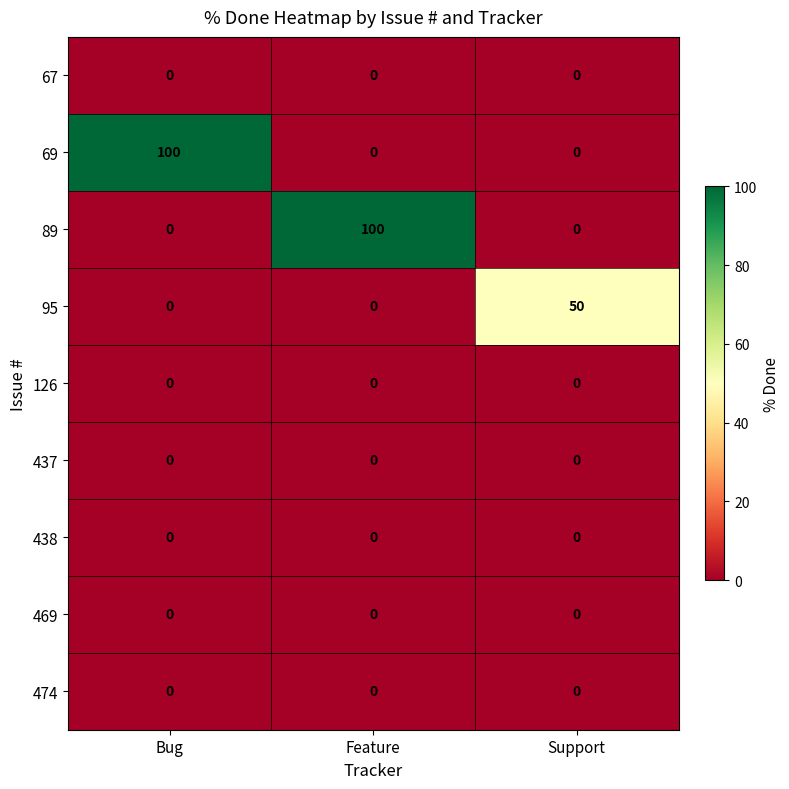

True or false: 67 has a value of 0 at Feature.

True